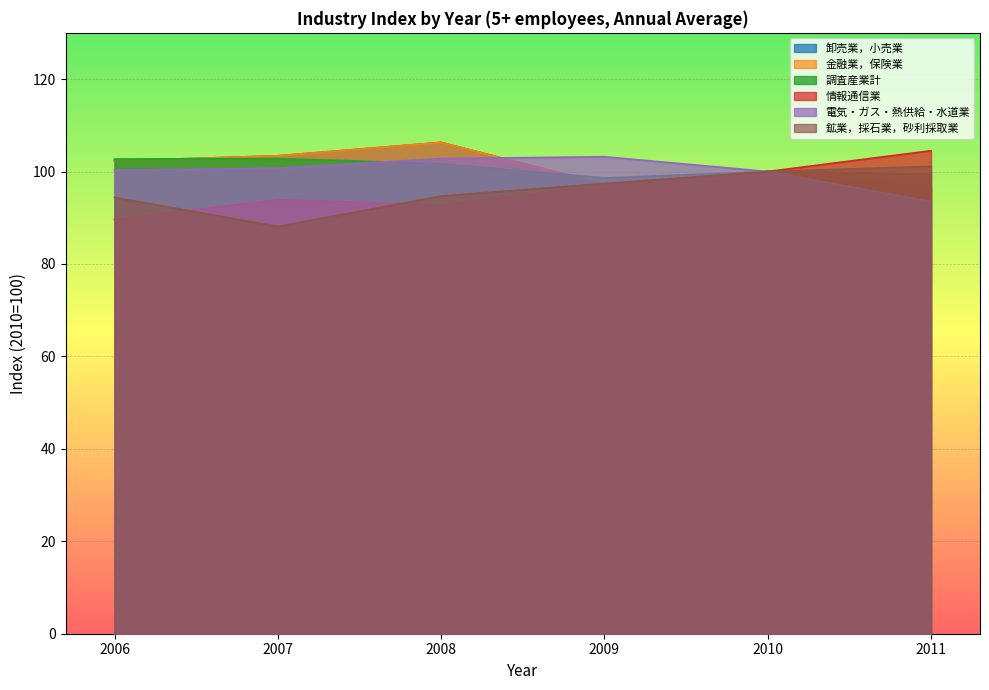

True or false: 鉱業，採石業，砂利採取業 and 調査産業計 cross at least once.

False